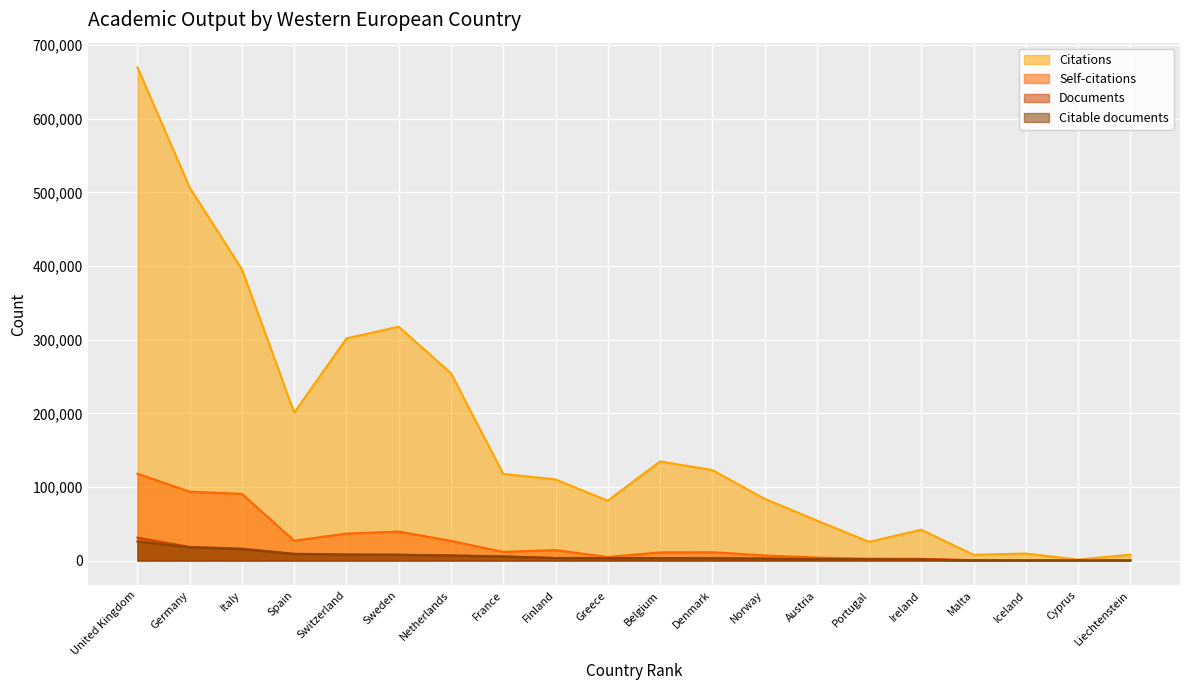

Is it true that Citations equals 122988 at Denmark?

True